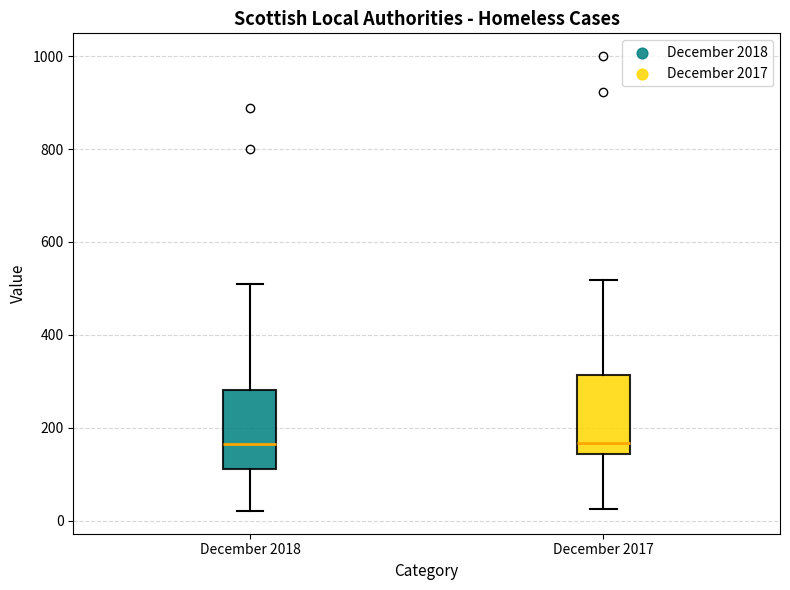

Where does the upper whisker of the box for December 2017 end on the y-axis? The values are not printed on the chart, so give them approximately, as read against the axis.

520